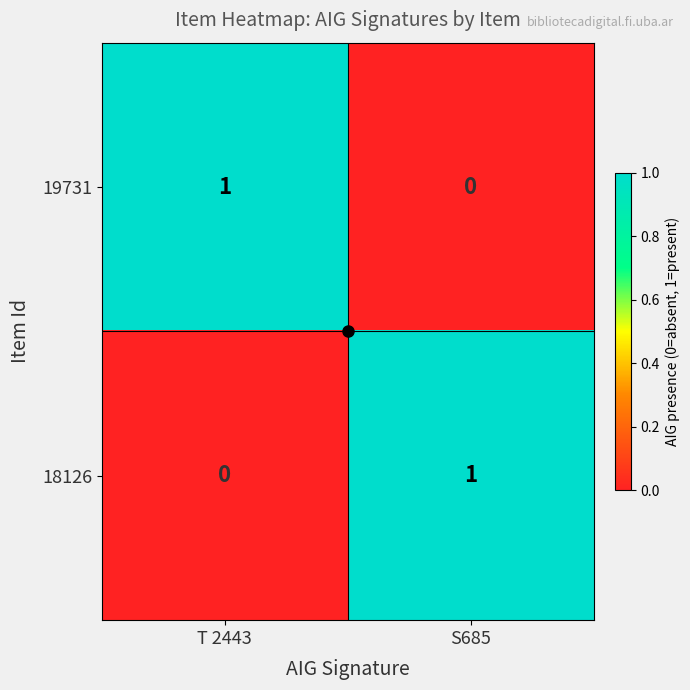

Is it true that 18126 equals 0 at T 2443?

True